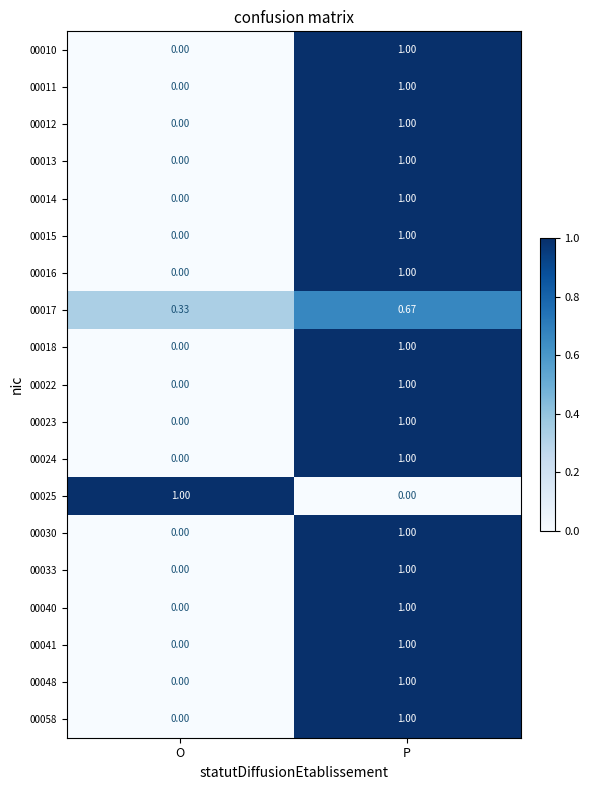

Where is 00011 nearest to the value 0?

O